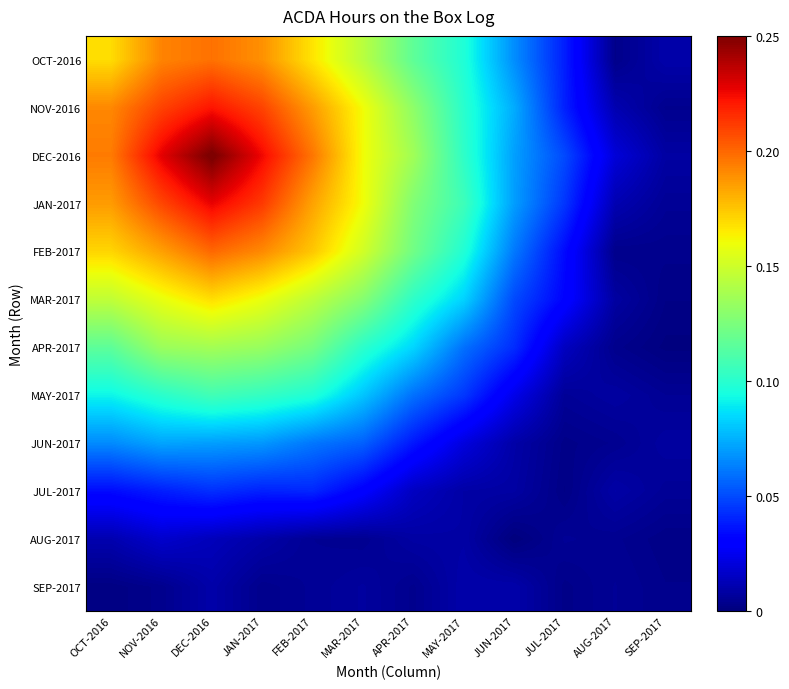

Reading left to right, transcribe all the data shown in this chart.

OCT-2016: OCT-2016=0.2	NOV-2016=0.2	DEC-2016=0.2	JAN-2017=0.2	FEB-2017=0.2	MAR-2017=0.1	APR-2017=0.1	MAY-2017=0.1	JUN-2017=0.1	JUL-2017=0.0	AUG-2017=0.0	SEP-2017=0.0
NOV-2016: OCT-2016=0.2	NOV-2016=0.2	DEC-2016=0.2	JAN-2017=0.2	FEB-2017=0.2	MAR-2017=0.2	APR-2017=0.1	MAY-2017=0.1	JUN-2017=0.1	JUL-2017=0.0	AUG-2017=0.0	SEP-2017=0.0
DEC-2016: OCT-2016=0.2	NOV-2016=0.2	DEC-2016=0.3	JAN-2017=0.2	FEB-2017=0.2	MAR-2017=0.2	APR-2017=0.1	MAY-2017=0.1	JUN-2017=0.1	JUL-2017=0.0	AUG-2017=0.0	SEP-2017=0.0
JAN-2017: OCT-2016=0.2	NOV-2016=0.2	DEC-2016=0.2	JAN-2017=0.2	FEB-2017=0.2	MAR-2017=0.2	APR-2017=0.1	MAY-2017=0.1	JUN-2017=0.1	JUL-2017=0.0	AUG-2017=0.0	SEP-2017=0.0
FEB-2017: OCT-2016=0.2	NOV-2016=0.2	DEC-2016=0.2	JAN-2017=0.2	FEB-2017=0.2	MAR-2017=0.2	APR-2017=0.1	MAY-2017=0.1	JUN-2017=0.1	JUL-2017=0.0	AUG-2017=0.0	SEP-2017=0.0
MAR-2017: OCT-2016=0.1	NOV-2016=0.2	DEC-2016=0.2	JAN-2017=0.2	FEB-2017=0.1	MAR-2017=0.1	APR-2017=0.1	MAY-2017=0.1	JUN-2017=0.0	JUL-2017=0.0	AUG-2017=0.0	SEP-2017=0.0
APR-2017: OCT-2016=0.1	NOV-2016=0.1	DEC-2016=0.1	JAN-2017=0.1	FEB-2017=0.1	MAR-2017=0.1	APR-2017=0.1	MAY-2017=0.1	JUN-2017=0.0	JUL-2017=0.0	AUG-2017=0.0	SEP-2017=0.0
MAY-2017: OCT-2016=0.1	NOV-2016=0.1	DEC-2016=0.1	JAN-2017=0.1	FEB-2017=0.1	MAR-2017=0.1	APR-2017=0.1	MAY-2017=0.0	JUN-2017=0.0	JUL-2017=0.0	AUG-2017=0.0	SEP-2017=0.0
JUN-2017: OCT-2016=0.1	NOV-2016=0.1	DEC-2016=0.1	JAN-2017=0.1	FEB-2017=0.1	MAR-2017=0.1	APR-2017=0.0	MAY-2017=0.0	JUN-2017=0.0	JUL-2017=0.0	AUG-2017=0.0	SEP-2017=0.0
JUL-2017: OCT-2016=0.0	NOV-2016=0.0	DEC-2016=0.0	JAN-2017=0.0	FEB-2017=0.0	MAR-2017=0.0	APR-2017=0.0	MAY-2017=0.0	JUN-2017=0.0	JUL-2017=0.0	AUG-2017=0.0	SEP-2017=0.0
AUG-2017: OCT-2016=0.0	NOV-2016=0.0	DEC-2016=0.0	JAN-2017=0.0	FEB-2017=0.0	MAR-2017=0.0	APR-2017=0.0	MAY-2017=0.0	JUN-2017=0.0	JUL-2017=0.0	AUG-2017=0.0	SEP-2017=0.0
SEP-2017: OCT-2016=0.0	NOV-2016=0.0	DEC-2016=0.0	JAN-2017=0.0	FEB-2017=0.0	MAR-2017=0.0	APR-2017=0.0	MAY-2017=0.0	JUN-2017=0.0	JUL-2017=0.0	AUG-2017=0.0	SEP-2017=0.0